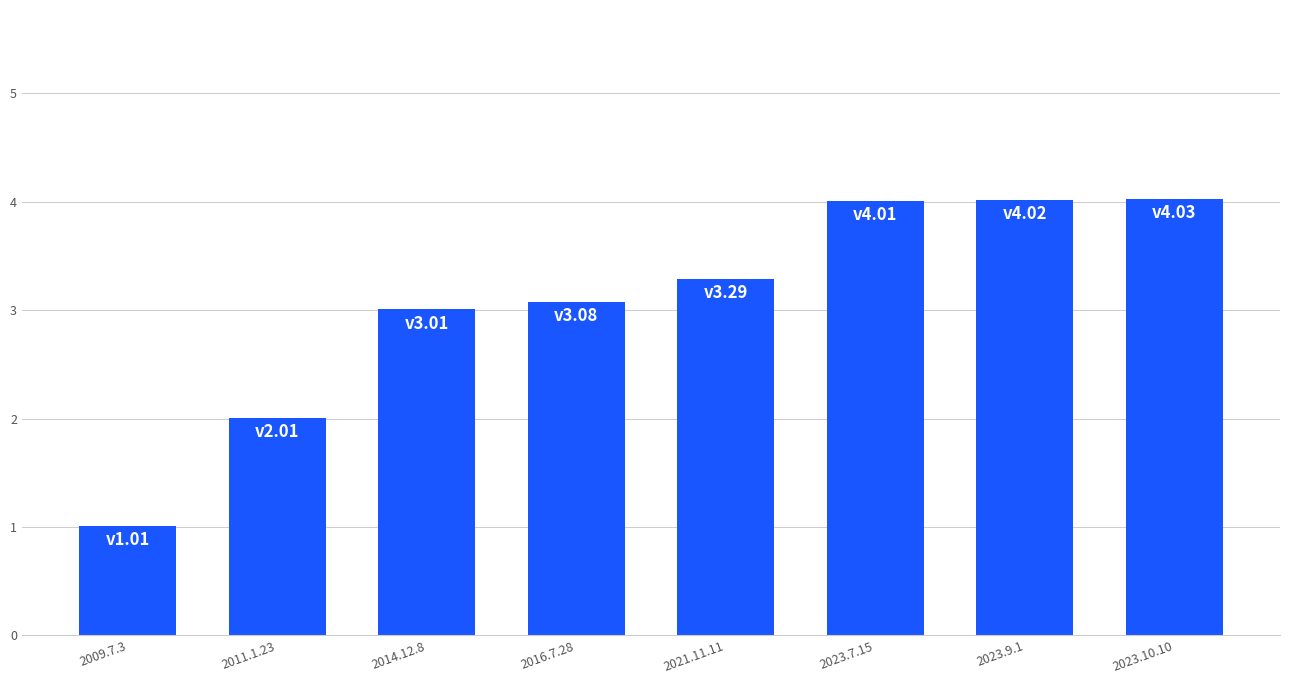

Reading right to left, list all the values displayed in this chart.

4.0	4.0	4.0	3.3	3.1	3.0	2.0	1.0